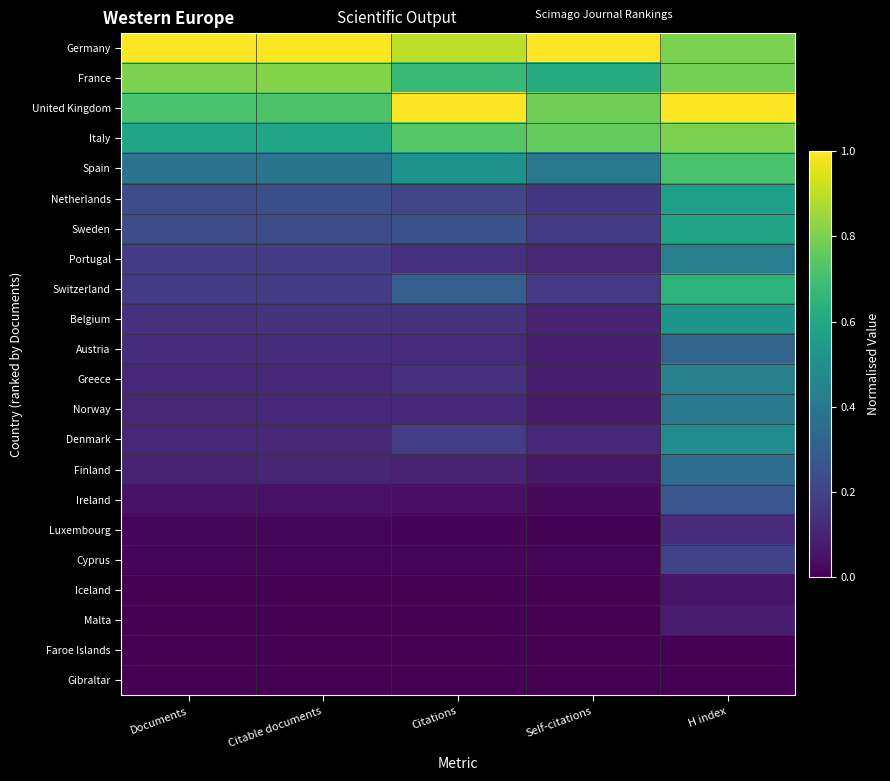

Reading left to right, what are all the values shown in this chart?

Germany: Documents=1.0	Citable documents=1.0	Citations=0.9	Self-citations=1.0	H index=0.8
France: Documents=0.8	Citable documents=0.8	Citations=0.7	Self-citations=0.6	H index=0.8
United Kingdom: Documents=0.7	Citable documents=0.7	Citations=1.0	Self-citations=0.8	H index=1.0
Italy: Documents=0.6	Citable documents=0.6	Citations=0.7	Self-citations=0.8	H index=0.8
Spain: Documents=0.4	Citable documents=0.4	Citations=0.5	Self-citations=0.4	H index=0.7
Netherlands: Documents=0.2	Citable documents=0.2	Citations=0.2	Self-citations=0.2	H index=0.6
Sweden: Documents=0.2	Citable documents=0.2	Citations=0.3	Self-citations=0.2	H index=0.6
Portugal: Documents=0.2	Citable documents=0.2	Citations=0.1	Self-citations=0.1	H index=0.4
Switzerland: Documents=0.2	Citable documents=0.2	Citations=0.3	Self-citations=0.2	H index=0.6
Belgium: Documents=0.1	Citable documents=0.1	Citations=0.1	Self-citations=0.1	H index=0.5
Austria: Documents=0.1	Citable documents=0.1	Citations=0.1	Self-citations=0.1	H index=0.3
Greece: Documents=0.1	Citable documents=0.1	Citations=0.1	Self-citations=0.1	H index=0.4
Norway: Documents=0.1	Citable documents=0.1	Citations=0.1	Self-citations=0.1	H index=0.4
Denmark: Documents=0.1	Citable documents=0.1	Citations=0.2	Self-citations=0.1	H index=0.5
Finland: Documents=0.1	Citable documents=0.1	Citations=0.1	Self-citations=0.1	H index=0.4
Ireland: Documents=0.0	Citable documents=0.0	Citations=0.0	Self-citations=0.0	H index=0.3
Luxembourg: Documents=0.0	Citable documents=0.0	Citations=0.0	Self-citations=0.0	H index=0.1
Cyprus: Documents=0.0	Citable documents=0.0	Citations=0.0	Self-citations=0.0	H index=0.2
Iceland: Documents=0.0	Citable documents=0.0	Citations=0.0	Self-citations=0.0	H index=0.1
Malta: Documents=0.0	Citable documents=0.0	Citations=0.0	Self-citations=0.0	H index=0.1
Faroe Islands: Documents=0.0	Citable documents=0.0	Citations=0.0	Self-citations=0.0	H index=0.0
Gibraltar: Documents=0.0	Citable documents=0.0	Citations=0.0	Self-citations=0.0	H index=0.0